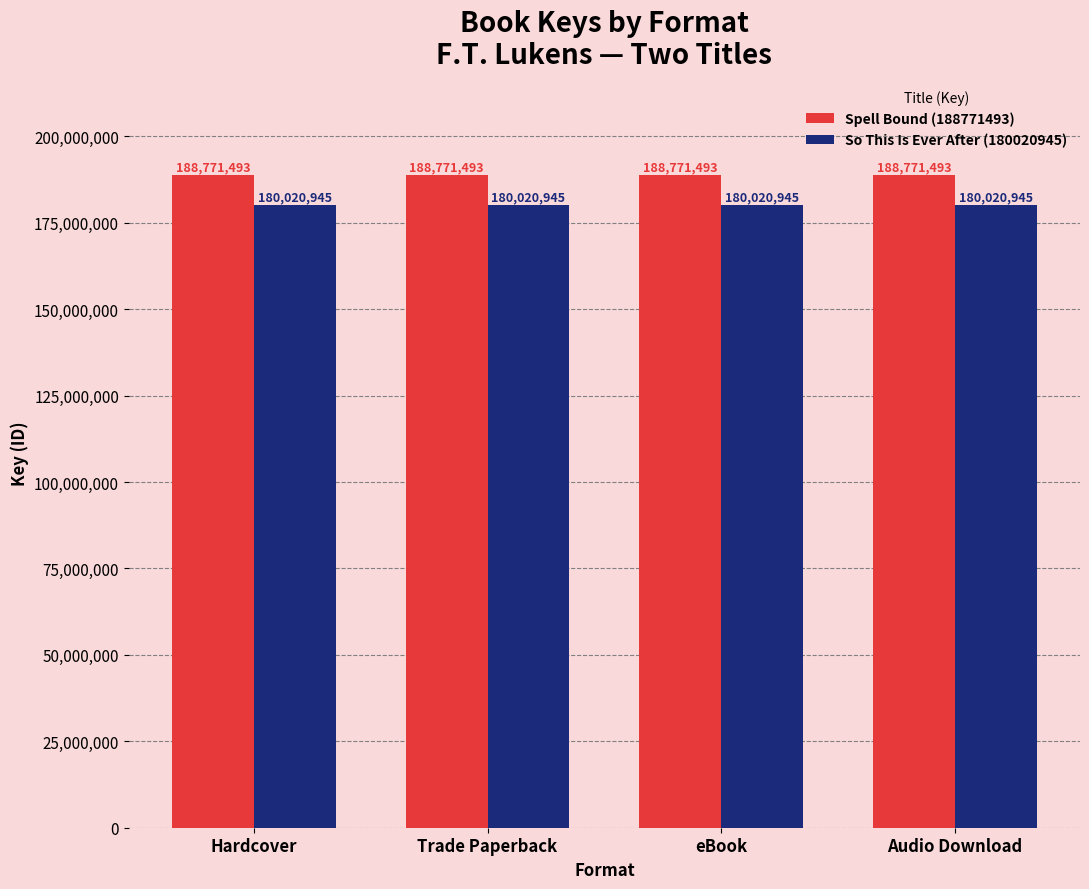

What is the minimum value shown in the chart?

180020945